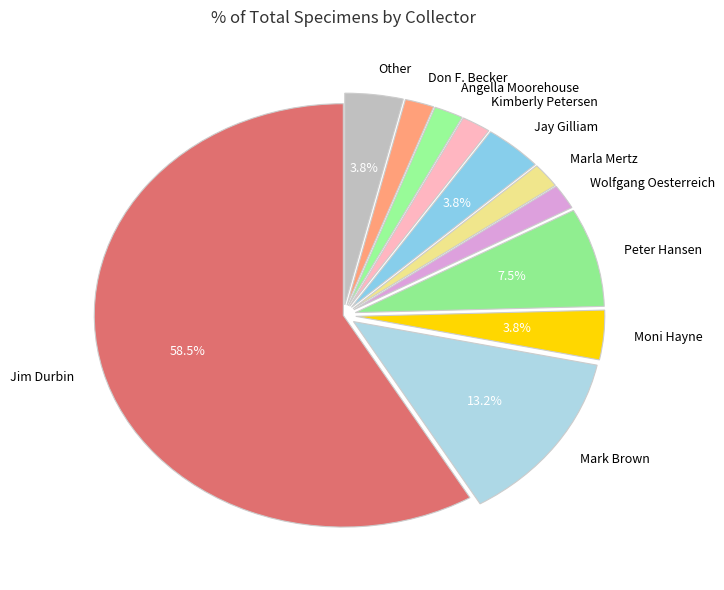

How many slices are in this pie chart?

11